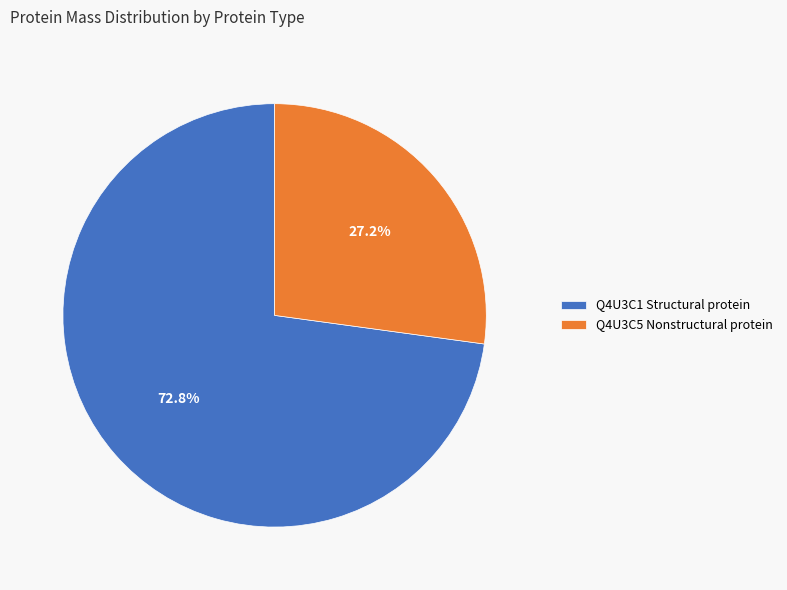

How many segments does this pie chart have?

2